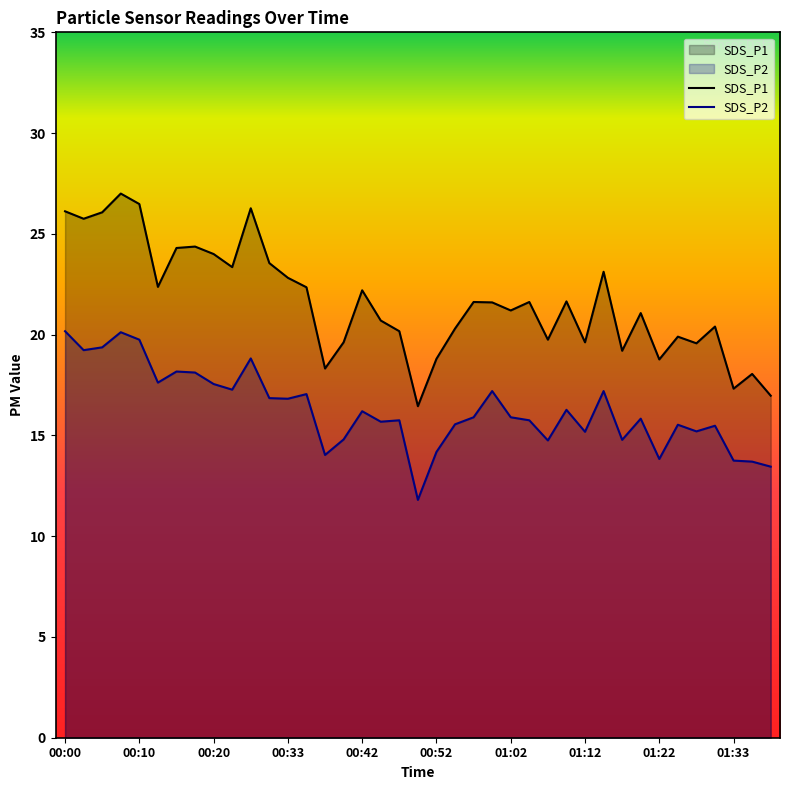

Rank the series by their maximum value, from highest to lowest.

SDS_P1, SDS_P2